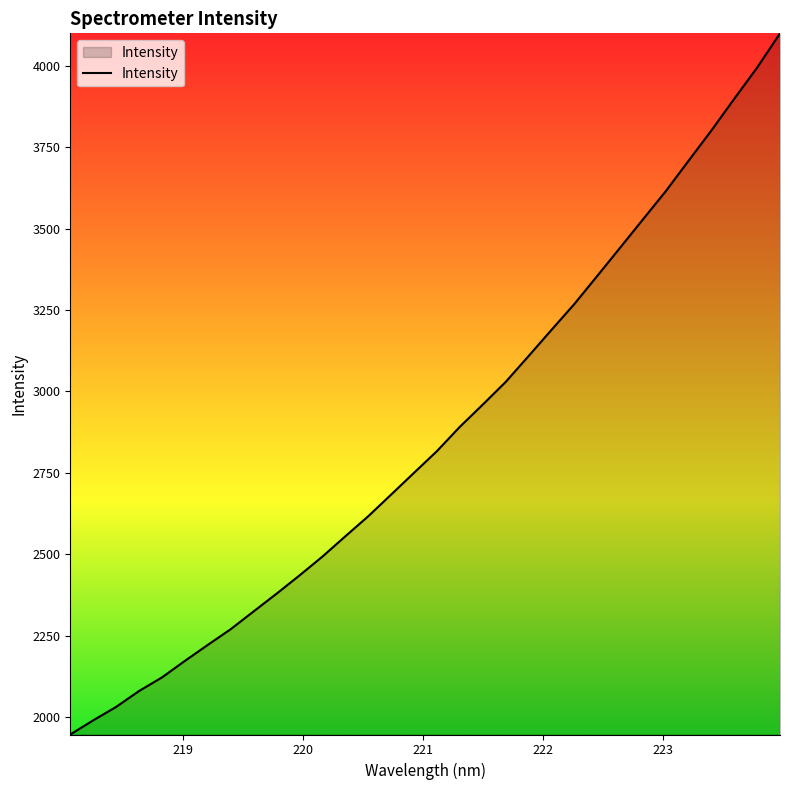

What is the maximum value shown in the chart?

4100.0